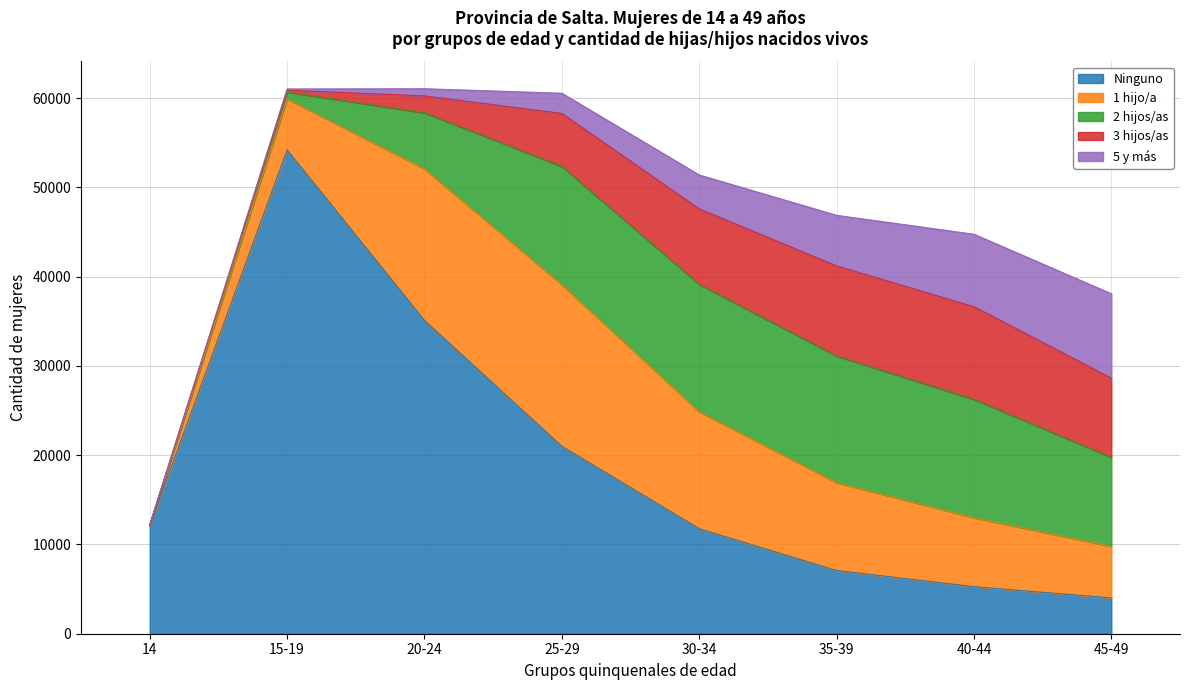

Which series has the largest total across all categories?

Ninguno